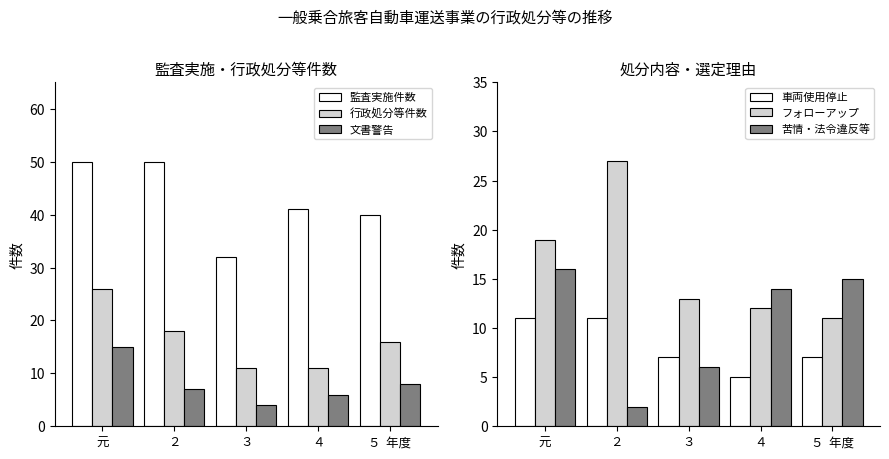

What is the label of the 2nd bar from the left?

２